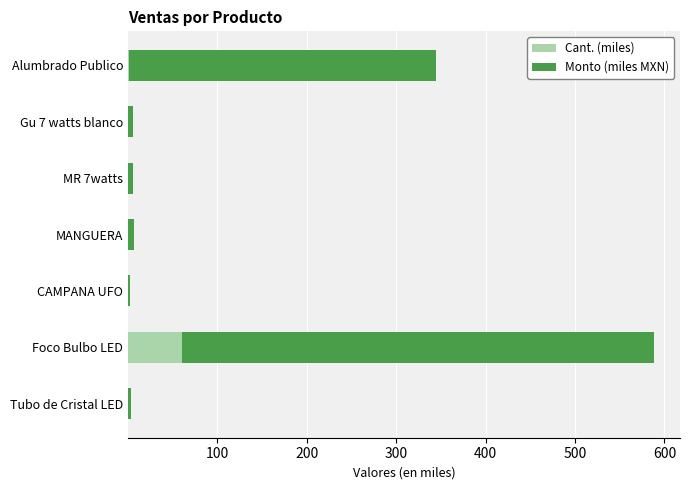

At which category is the sum across all series the highest?

Foco Bulbo LED